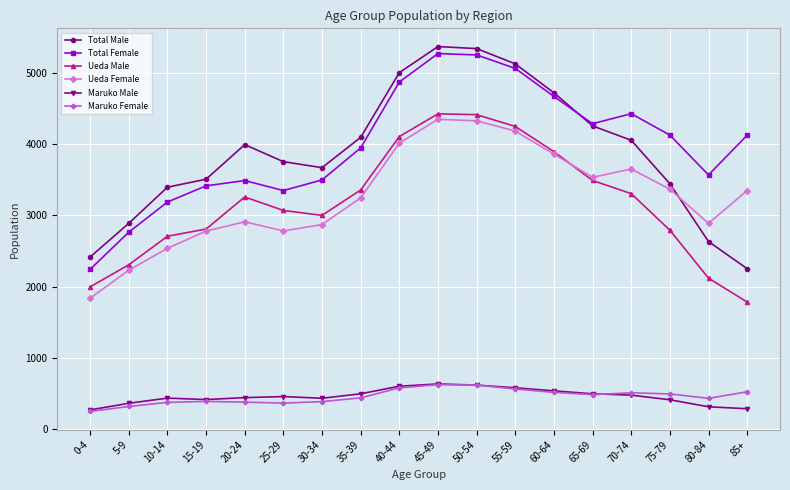

Which series changed the most between 15-19 and 40-44?

Total Male